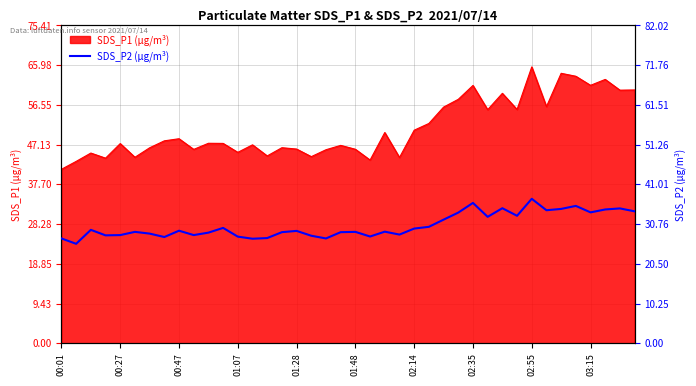

Count the number of categories in the chart.

40